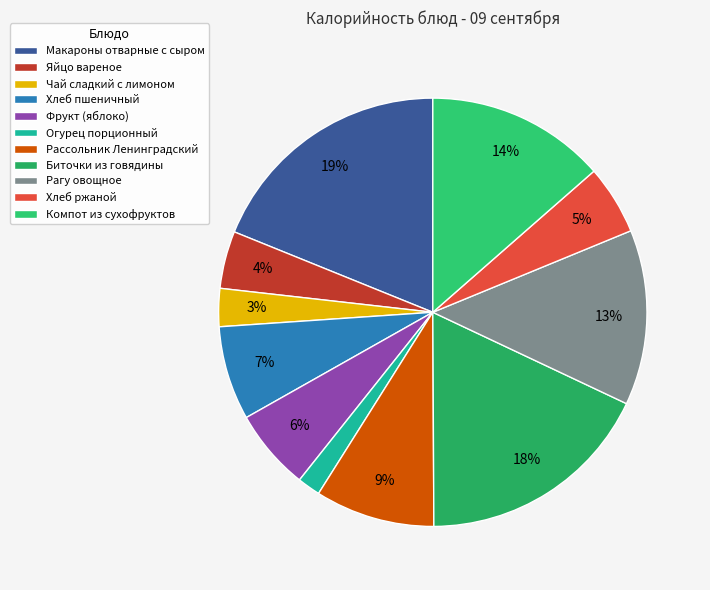

Which slice is the largest?

Макароны отварные с сыром